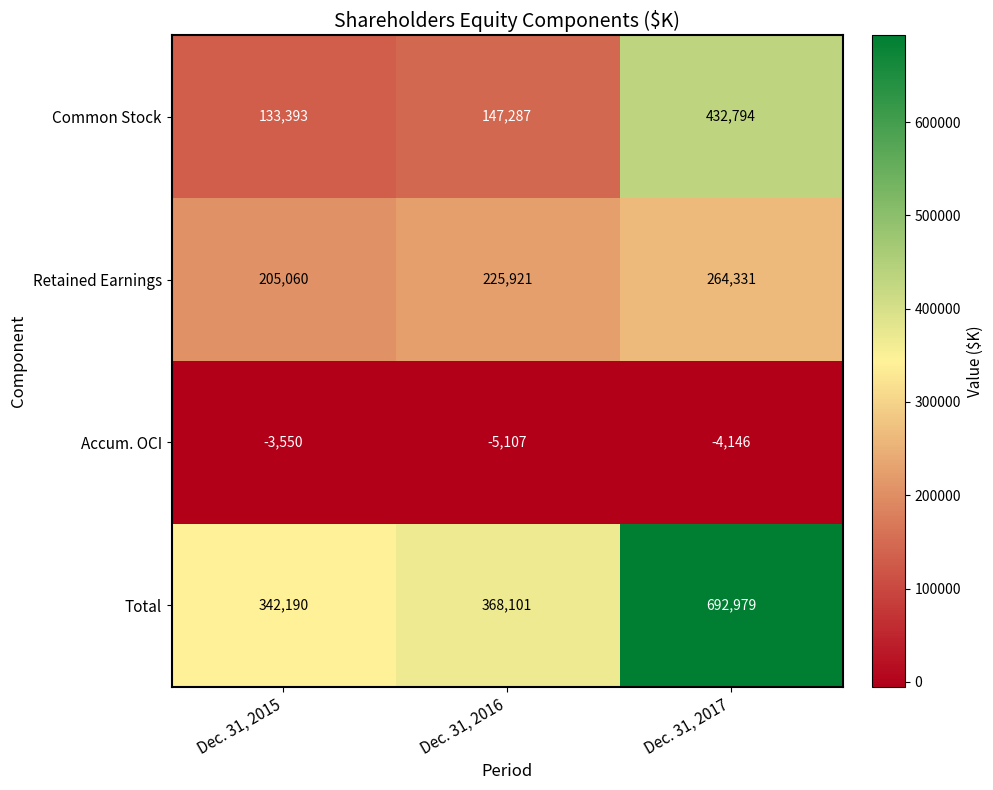

Which series changed the most between Dec. 31, 2015 and Dec. 31, 2017?

Total